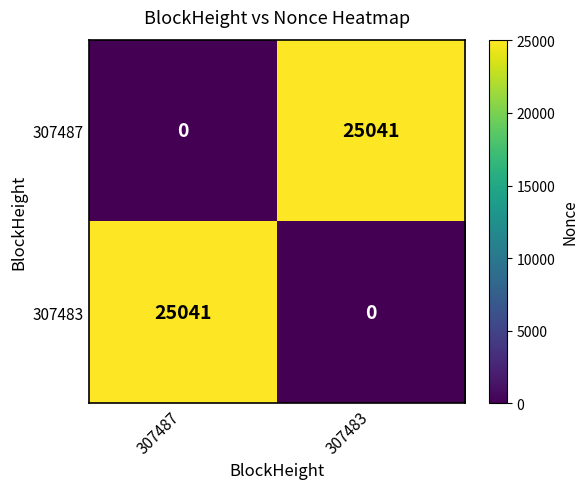

Reading left to right, transcribe all the data shown in this chart.

307487: 307487=0	307483=25041
307483: 307487=25041	307483=0